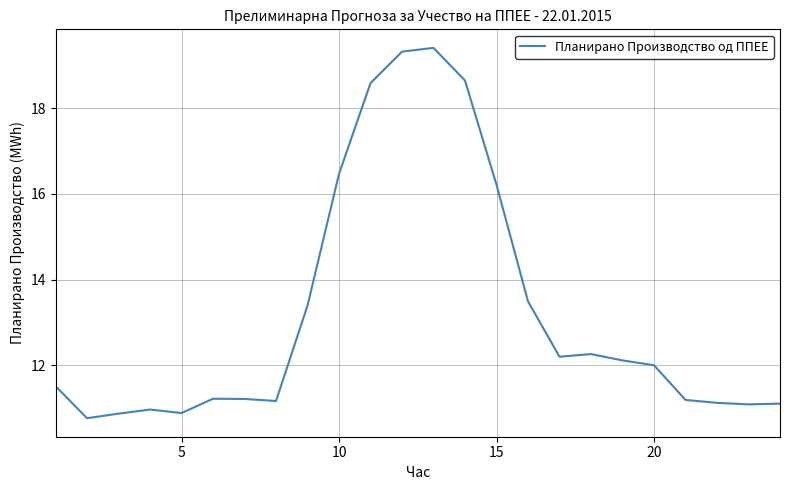

What is the difference between the maximum and minimum values?

8.6